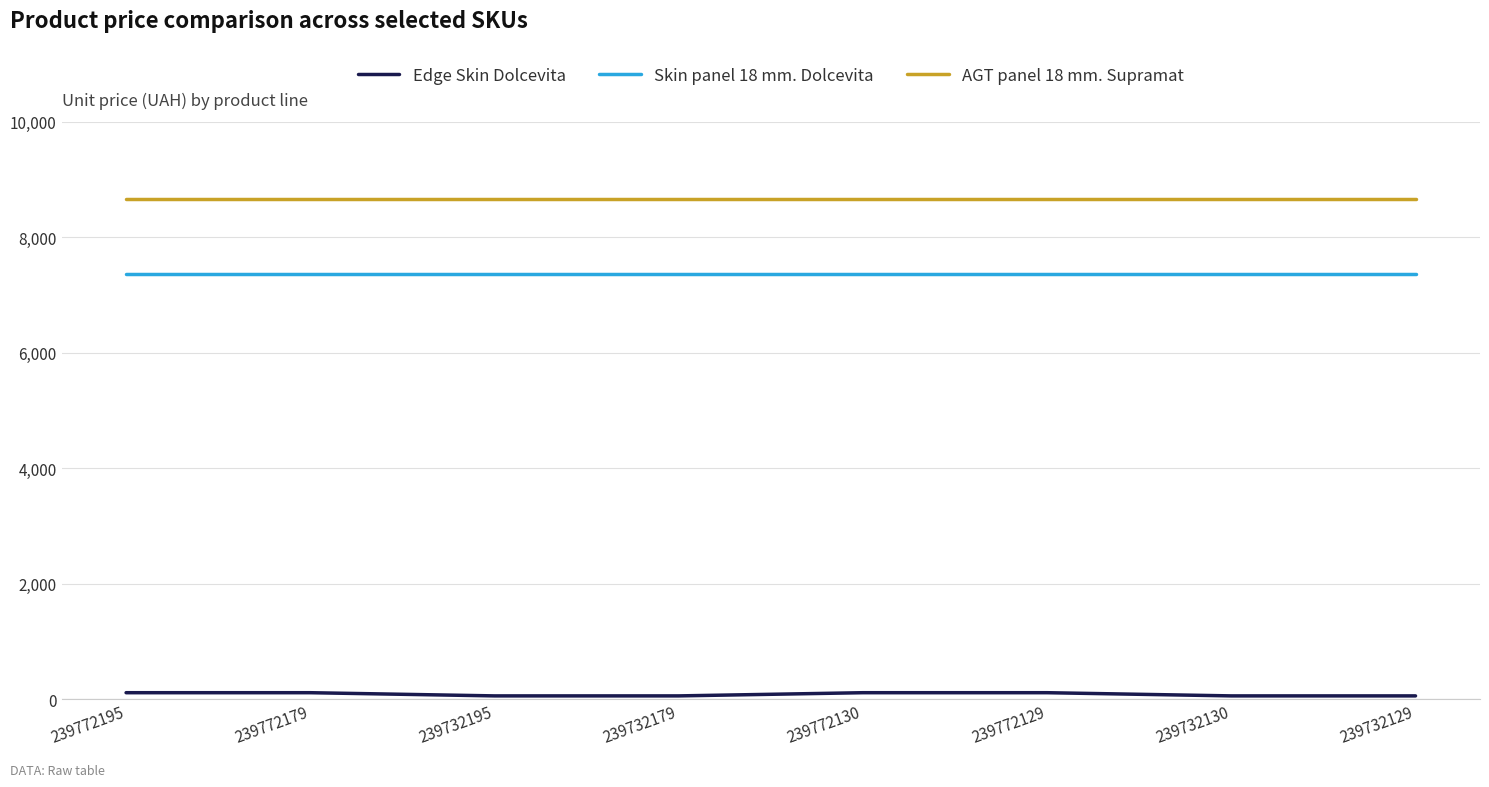

Is the value of Skin panel 18 mm. Dolcevita at 239772179 greater than the value of AGT panel 18 mm. Supramat at 239732130?

No